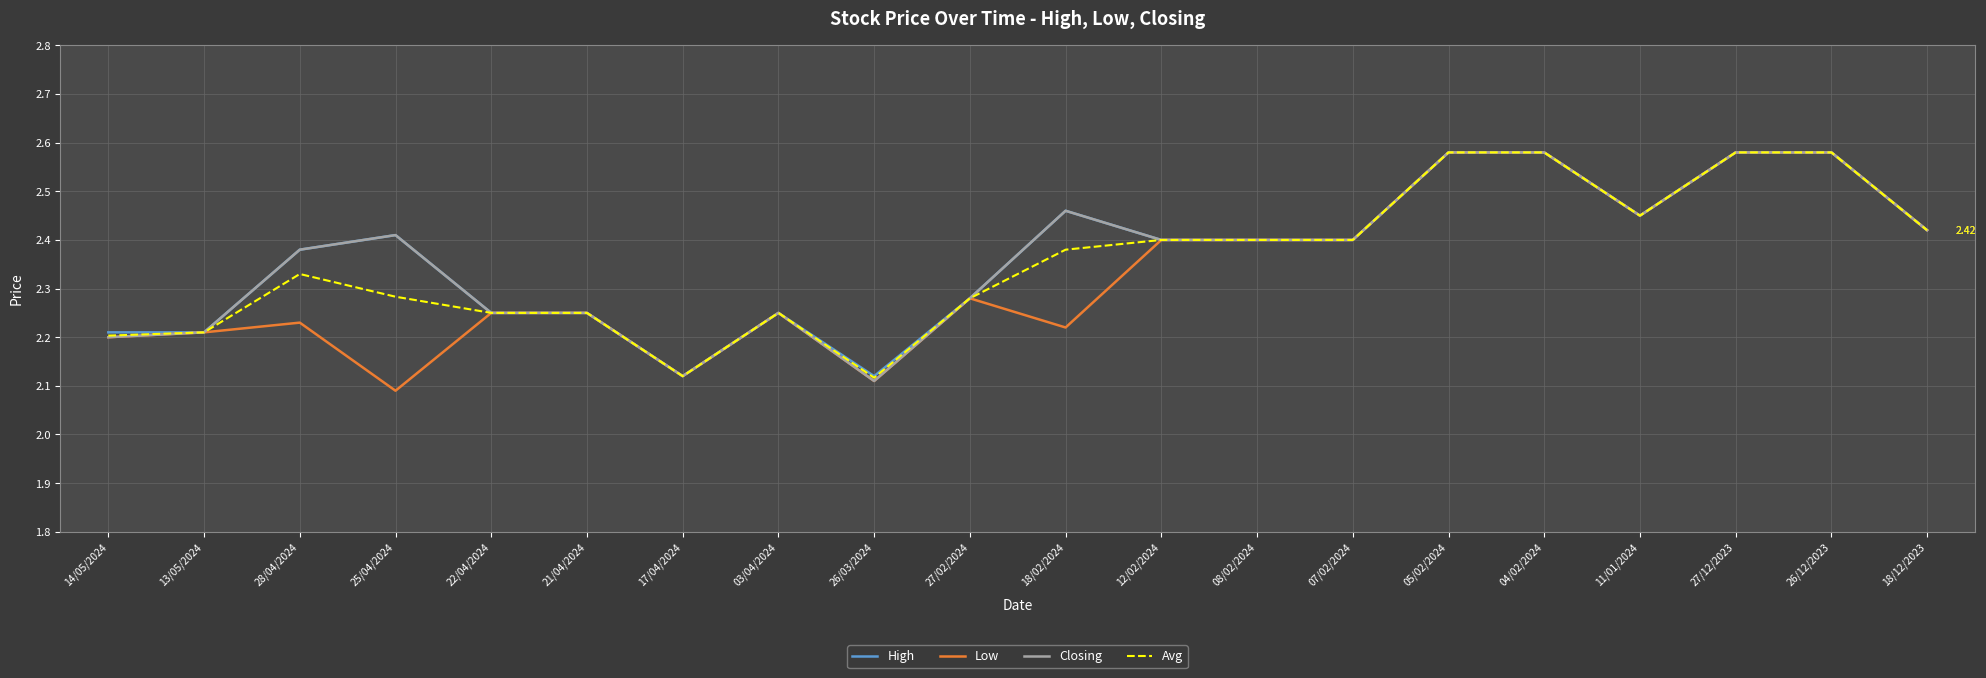

What is the difference between the maximum and minimum values in the Avg series?

0.5